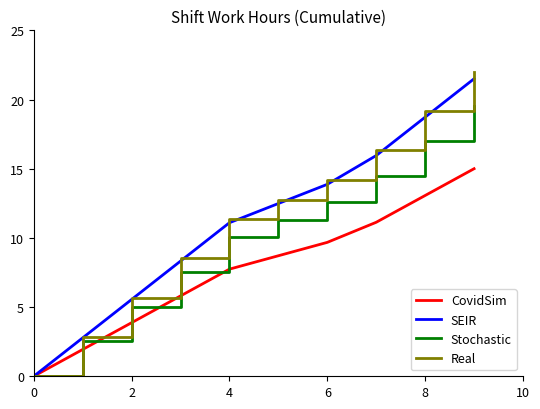

What is the greatest value displayed?

22.0